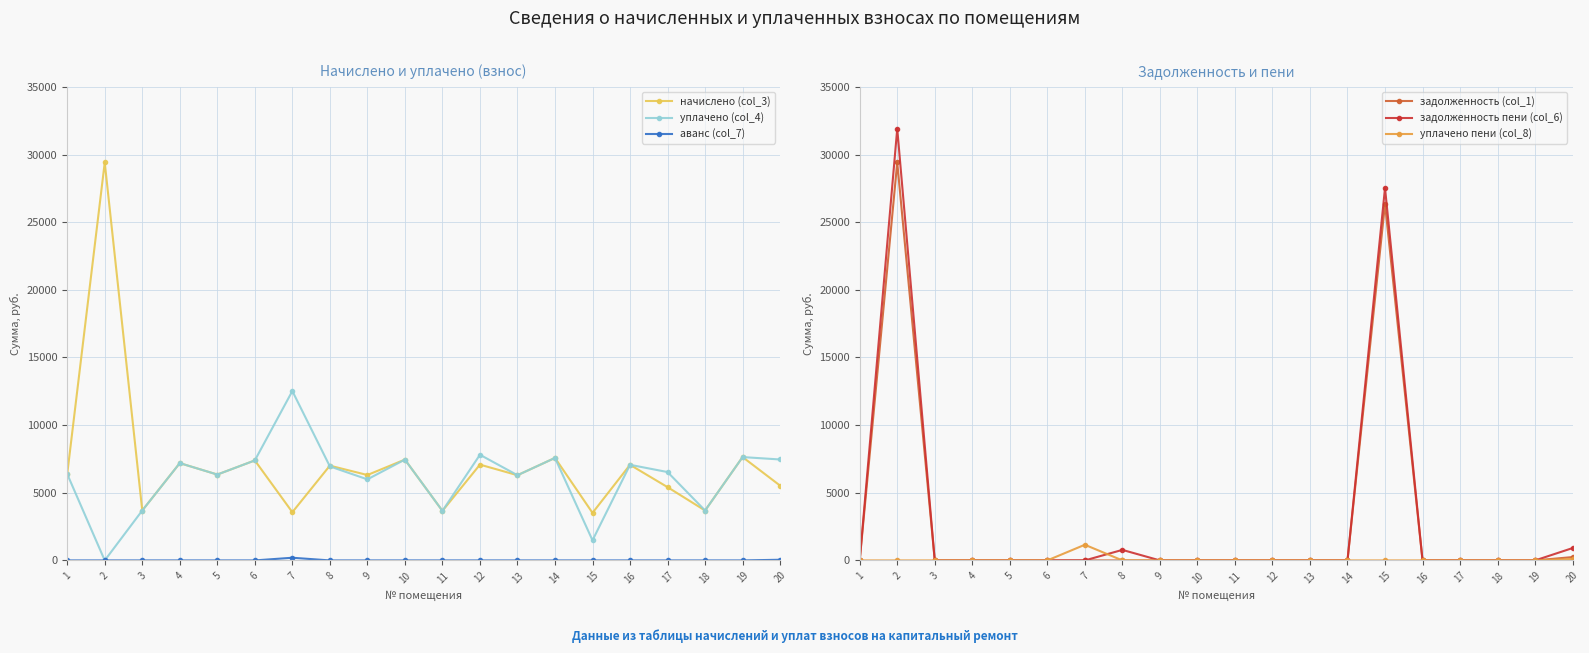

The value of уплачено (col_4) at 6 is 7389.9. True or false?

True